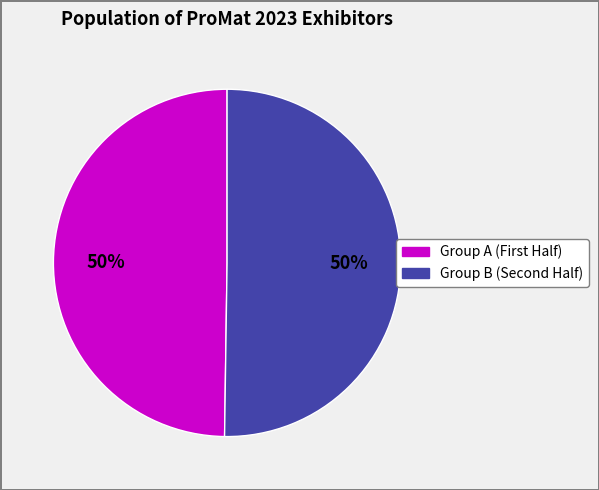

To the nearest percent, what is the average slice percentage?

50%